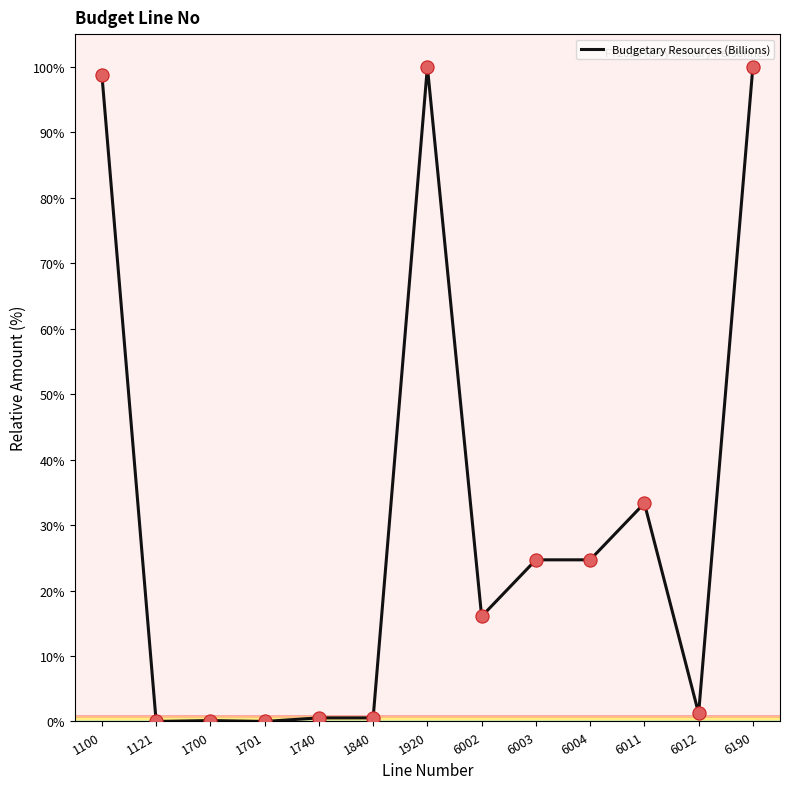

Between 6190 and 6004, which is larger?

6190